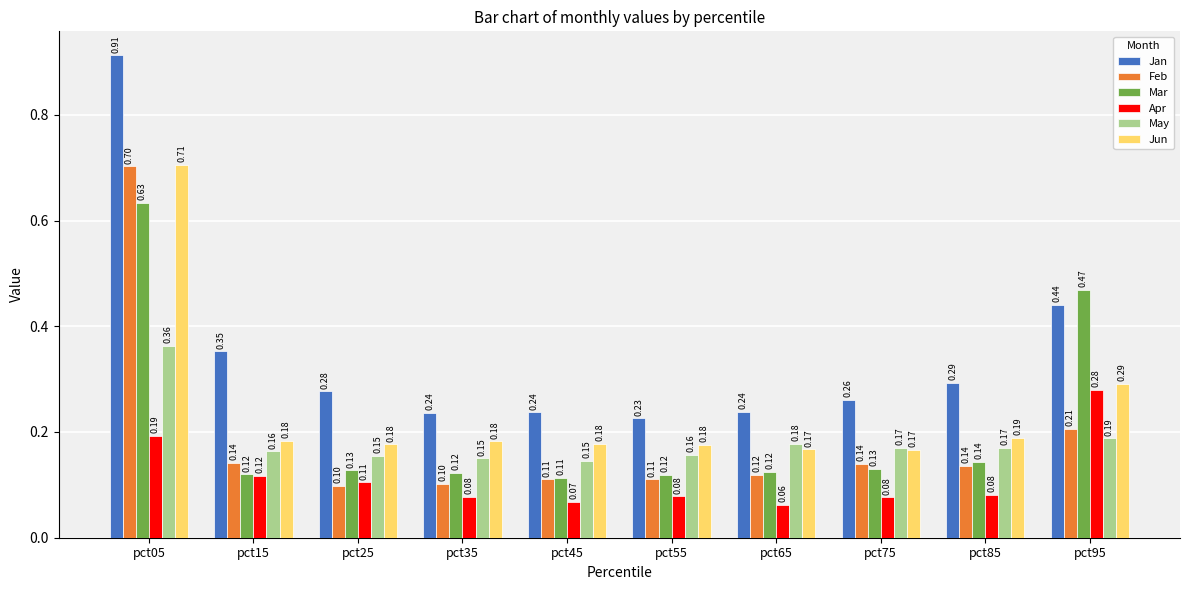

Rank the series by their maximum value, from highest to lowest.

Jan, Jun, Feb, Mar, May, Apr